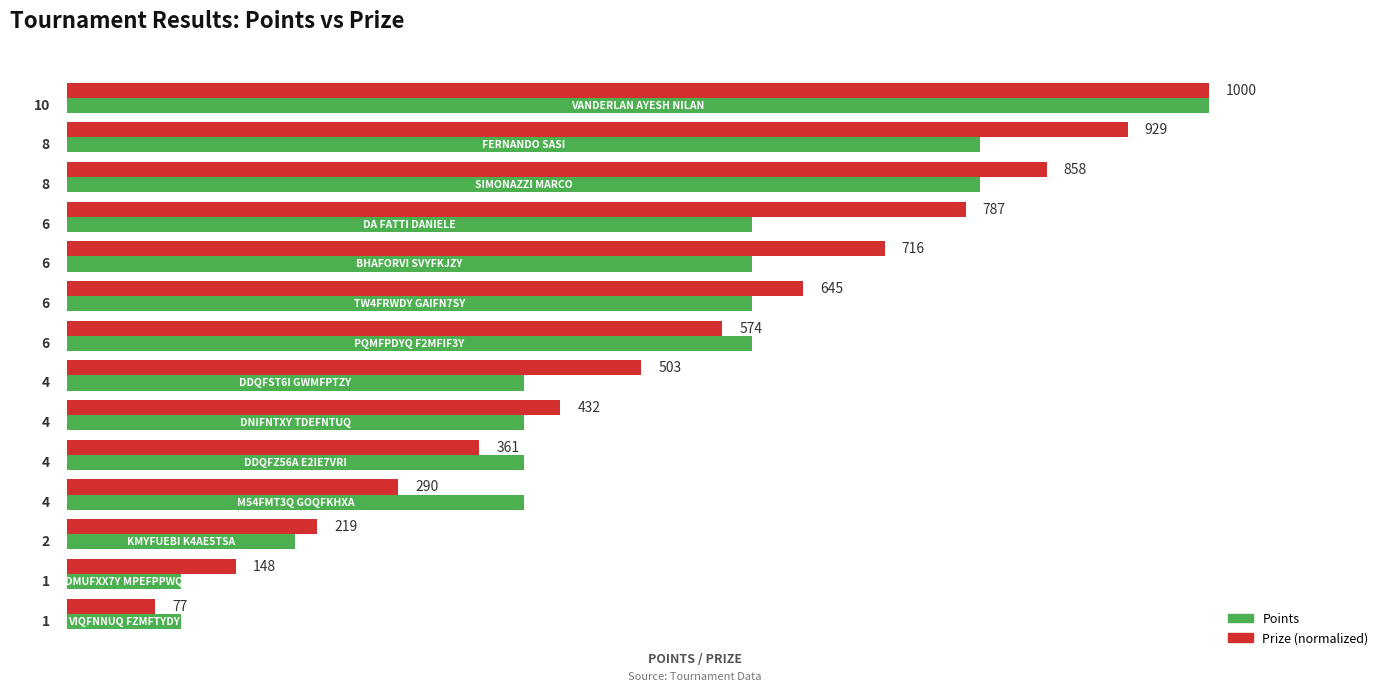

What is the greatest value displayed?

10.0